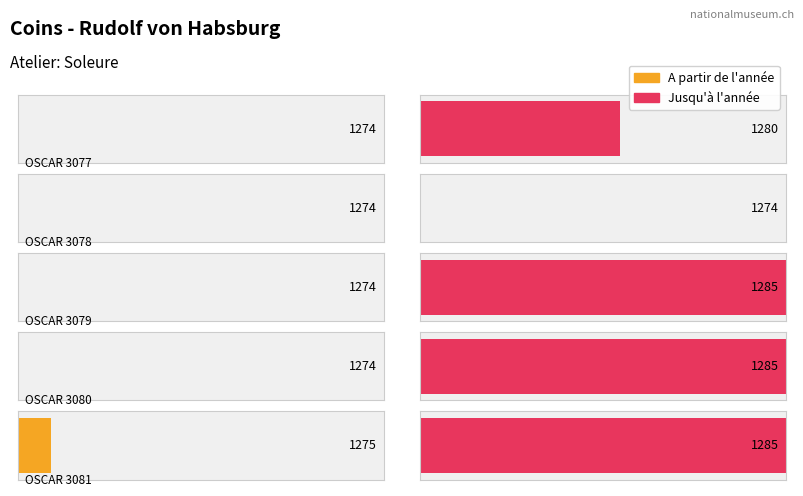

How many groups of bars are there?

5